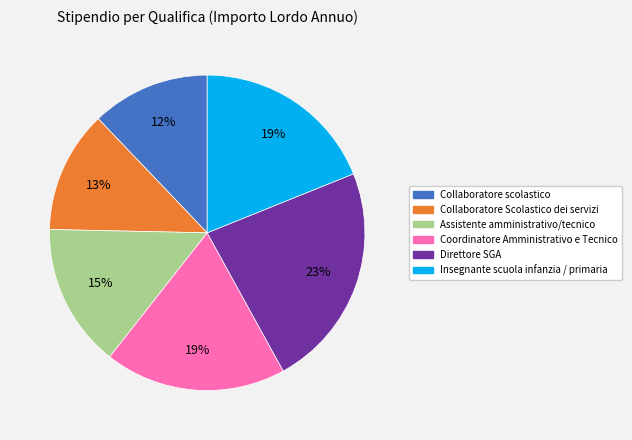

Is Direttore SGA the majority of the pie?

No